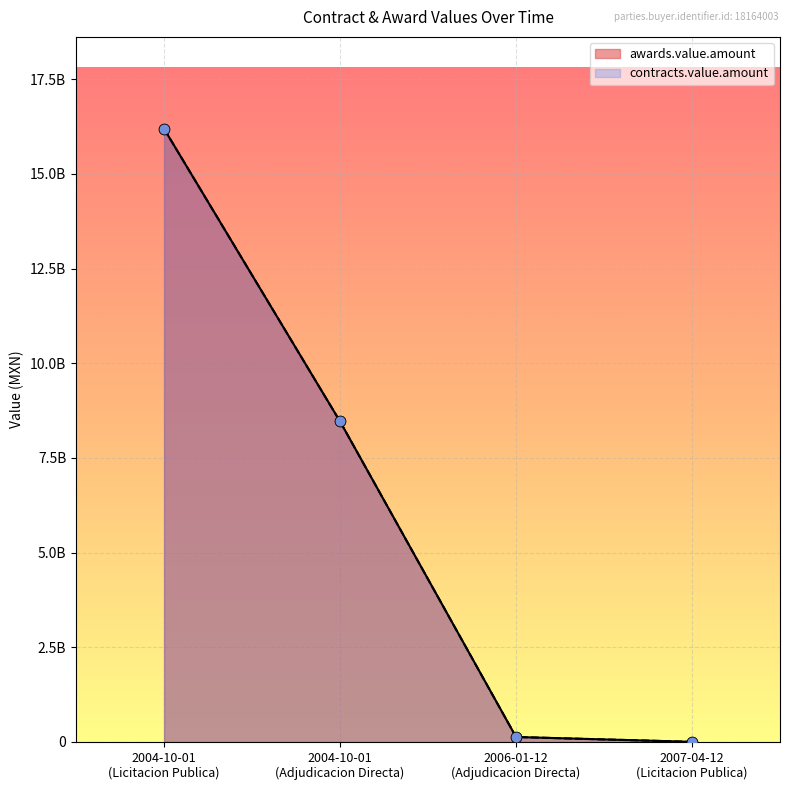

Is the value of contracts.value.amount at 2007-04-12 (Licitacion Publica) greater than the value of awards.value.amount at 2004-10-01 (Licitacion Publica)?

No